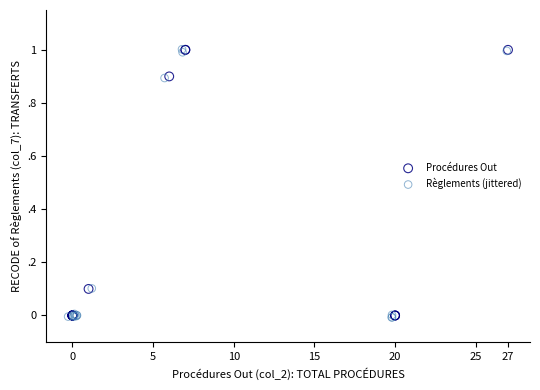

What are all the series names shown in the legend?

Procédures Out, Règlements (jittered)